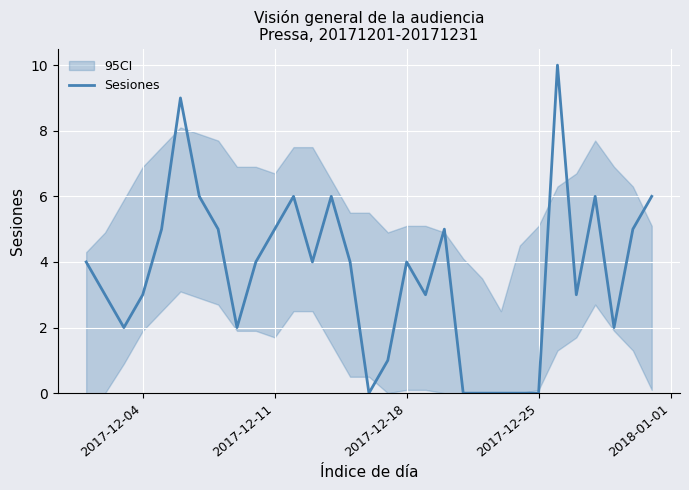

How many values are below 4?

14